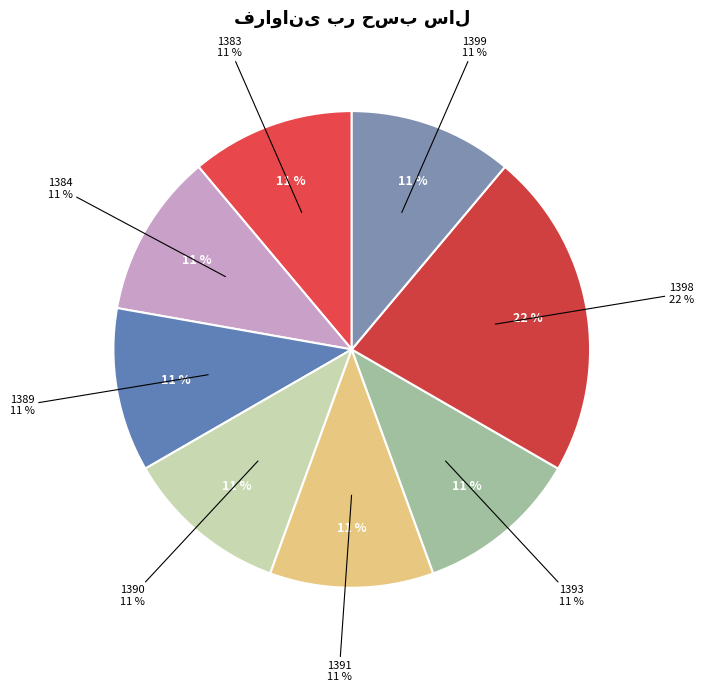

To the nearest percent, what is the average slice percentage?

12%